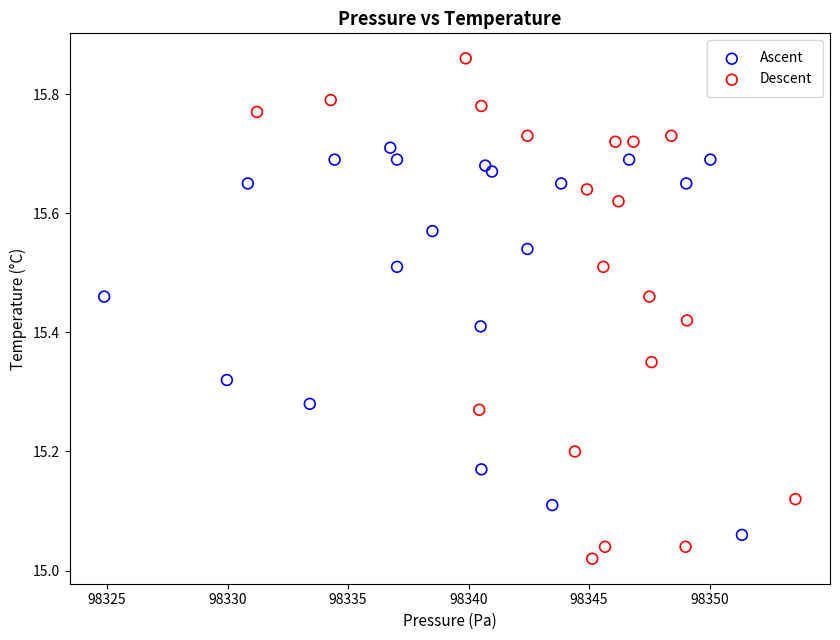

Which series reaches the minimum Y coordinate?

Descent